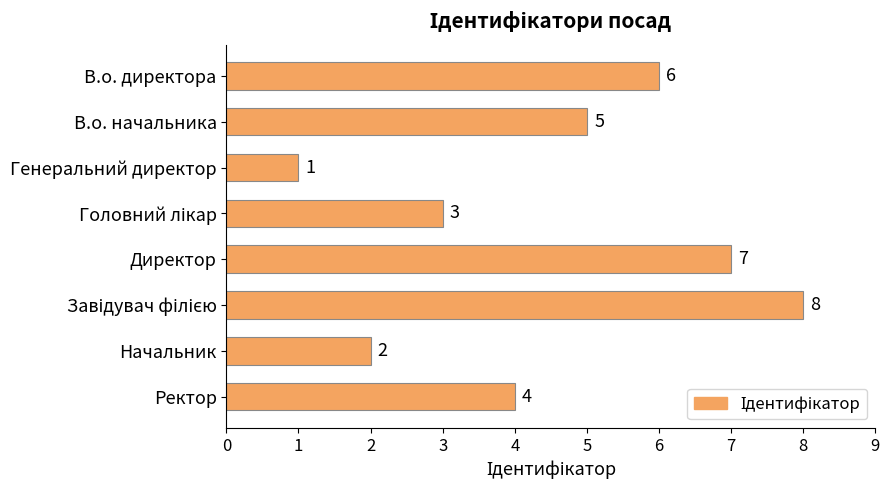

Is it true that the value at Начальник is 3?

False